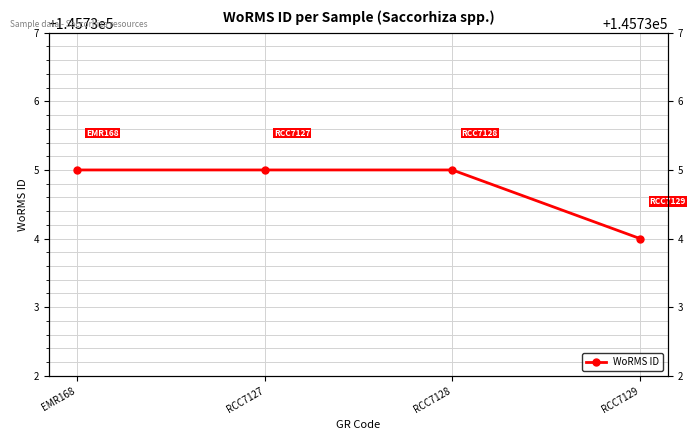

What is the label of the 2nd point from the right?

RCC7128